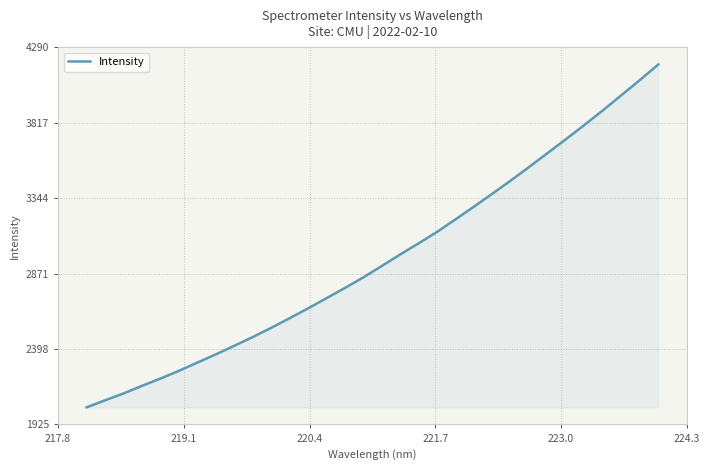

What is the smallest value displayed?

2032.2